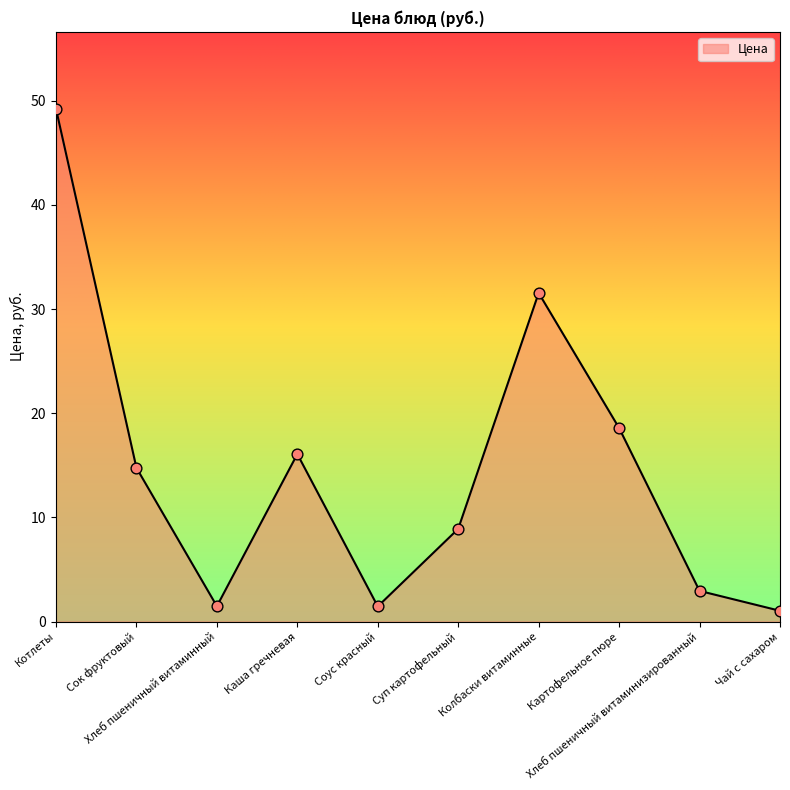

What is the change in value from Котлеты to Соус красный?

-47.8